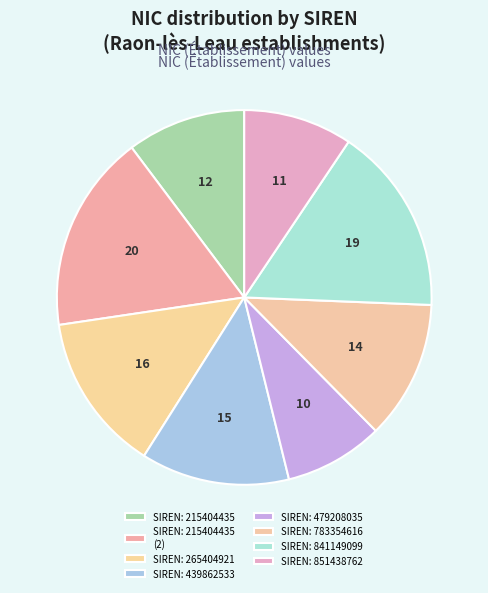

How many segments does this pie chart have?

8